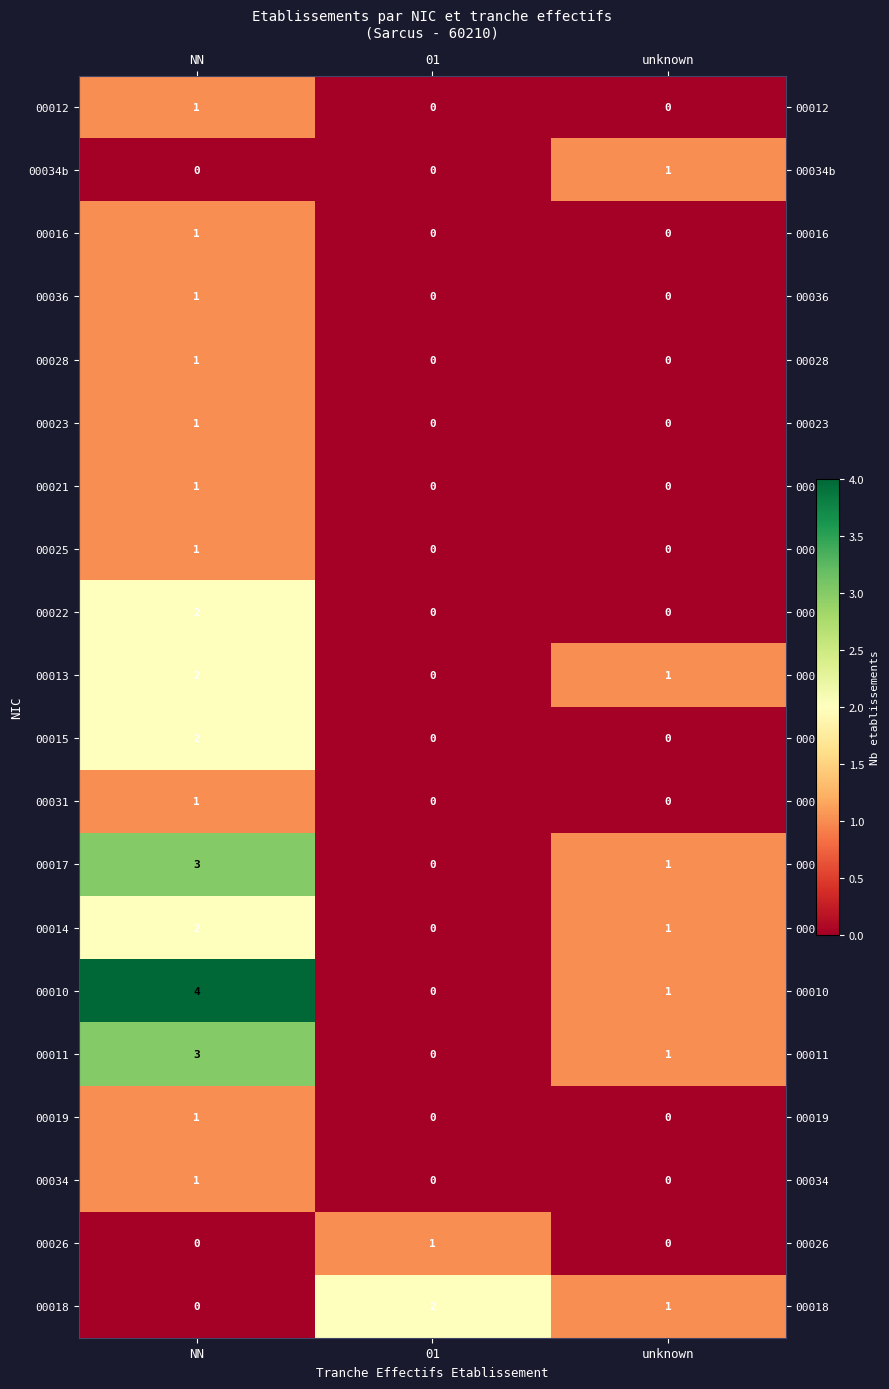

Is it true that 00034b equals -1 at NN?

False